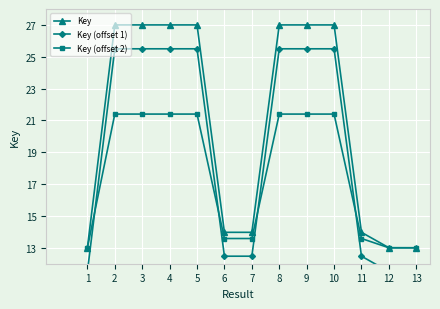

What are all the series names shown in the legend?

Key, Key (offset 1), Key (offset 2)